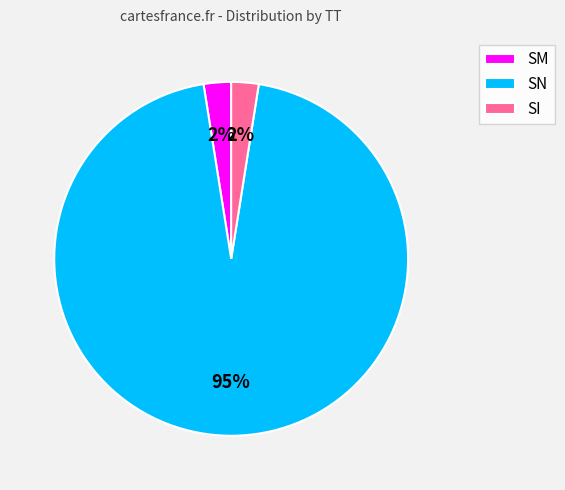

Which has a higher value, SM or SN?

SN